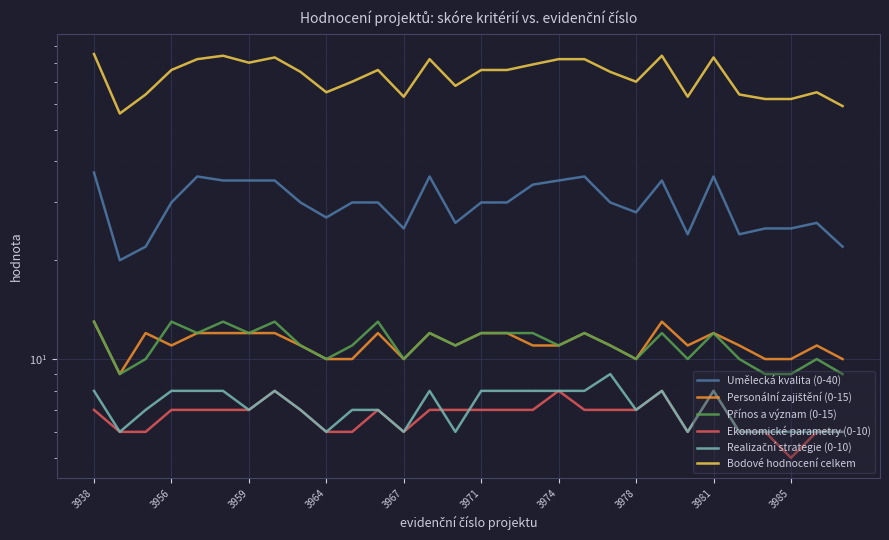

Reading left to right, what are all the values shown in this chart?

Umělecká kvalita (0-40): 37	20	22	30	36	35	35	35	30	27	30	30	25	36	26	30	30	34	35	36	30	28	35	24	36	24	25	25	26	22
Personální zajištění (0-15): 13	9	12	11	12	12	12	12	11	10	10	12	10	12	11	12	12	11	11	12	11	10	13	11	12	11	10	10	11	10
Přínos a význam (0-15): 13	9	10	13	12	13	12	13	11	10	11	13	10	12	11	12	12	12	11	12	11	10	12	10	12	10	9	9	10	9
Ekonomické parametry (0-10): 7	6	6	7	7	7	7	8	7	6	6	7	6	7	7	7	7	7	8	7	7	7	8	6	8	6	6	5	6	6
Realizační strategie (0-10): 8	6	7	8	8	8	7	8	7	6	7	7	6	8	6	8	8	8	8	8	9	7	8	6	8	6	6	6	6	6
Bodové hodnocení celkem: 85	56	64	76	82	84	80	83	75	65	70	76	63	82	68	76	76	79	82	82	75	70	84	63	83	64	62	62	65	59